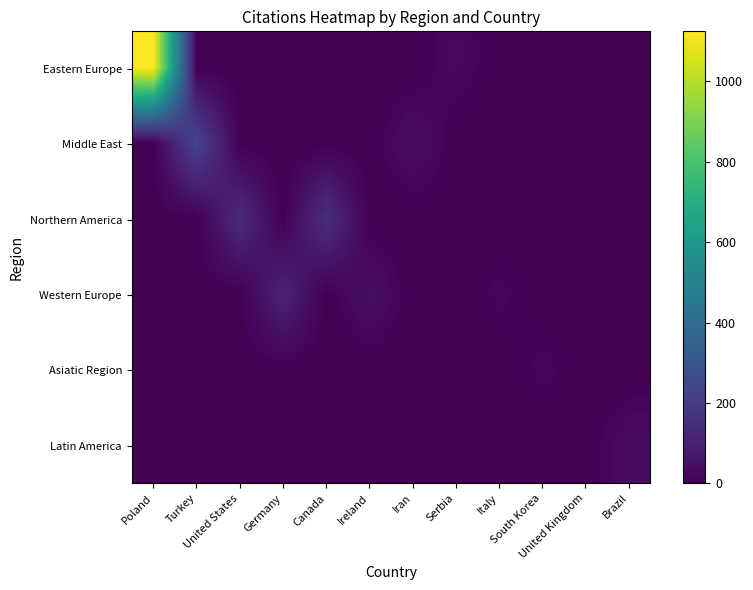

Rank the series by their maximum value, from lowest to highest.

Asiatic Region, Latin America, Western Europe, Northern America, Middle East, Eastern Europe